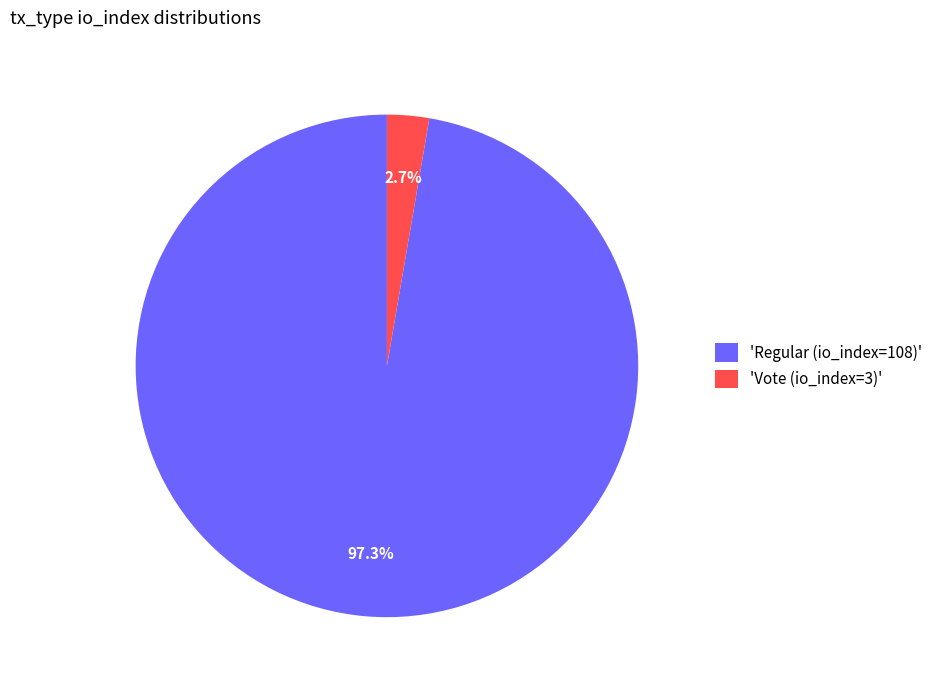

What percentage do 'Regular (io_index=108)' and 'Vote (io_index=3)' together represent?

100.0%